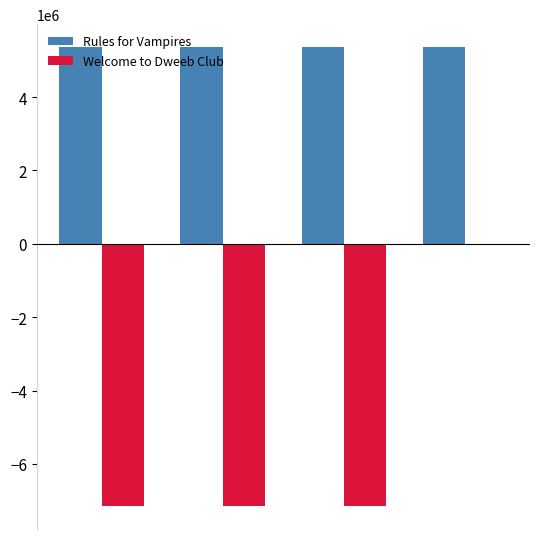

Which series has the largest range (max minus min)?

Welcome to Dweeb Club